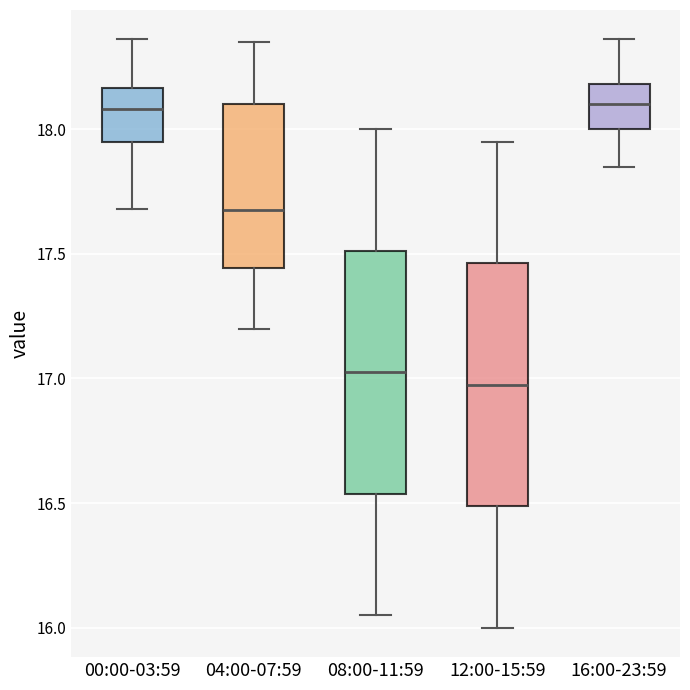

Where does the upper whisker of the box for 08:00-11:59 end on the y-axis? The values are not printed on the chart, so give them approximately, as read against the axis.

18.00